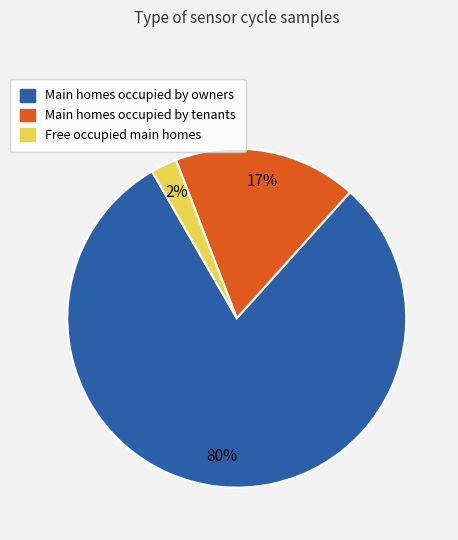

To the nearest percent, what is the average slice percentage?

33%